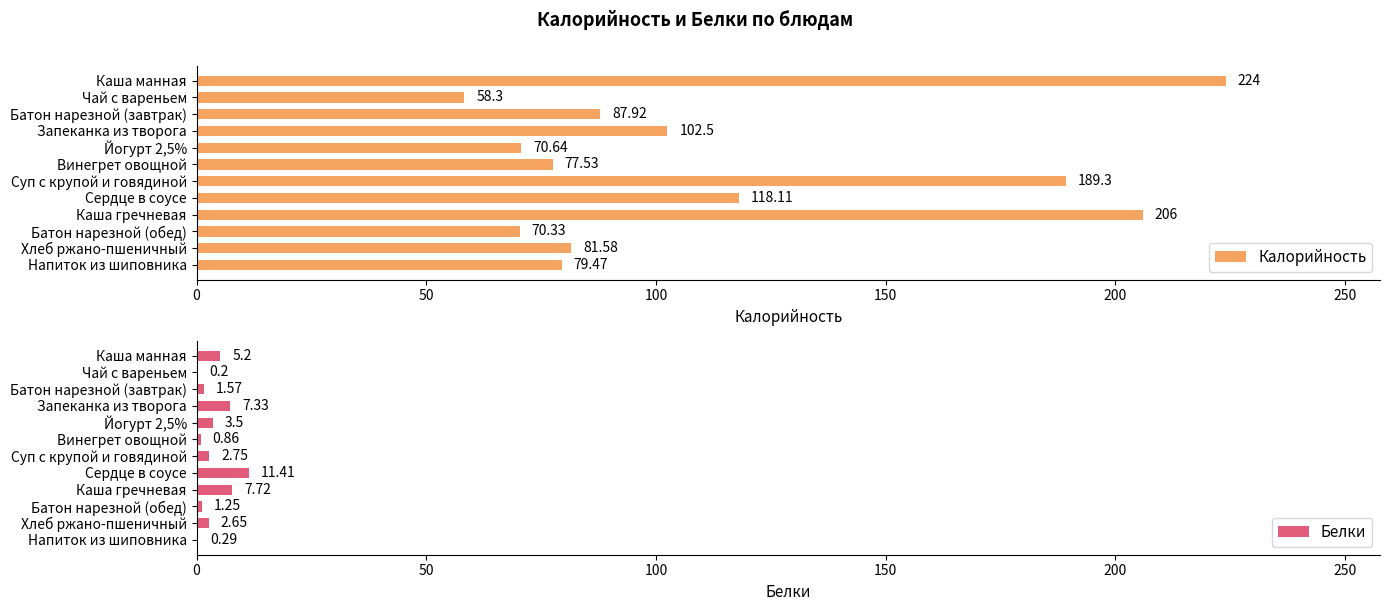

What is the difference between the second highest and second lowest values in the Калорийность series?

135.7